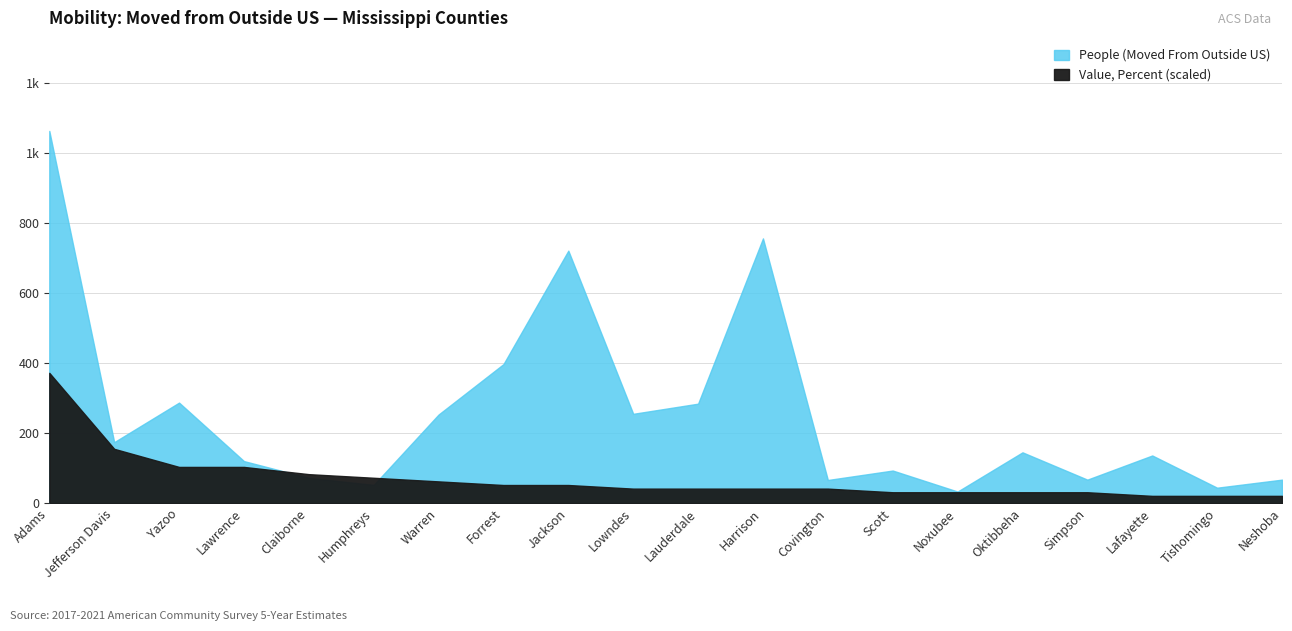

True or false: People (Moved From Outside US) has more than 1 interior local peaks.

True